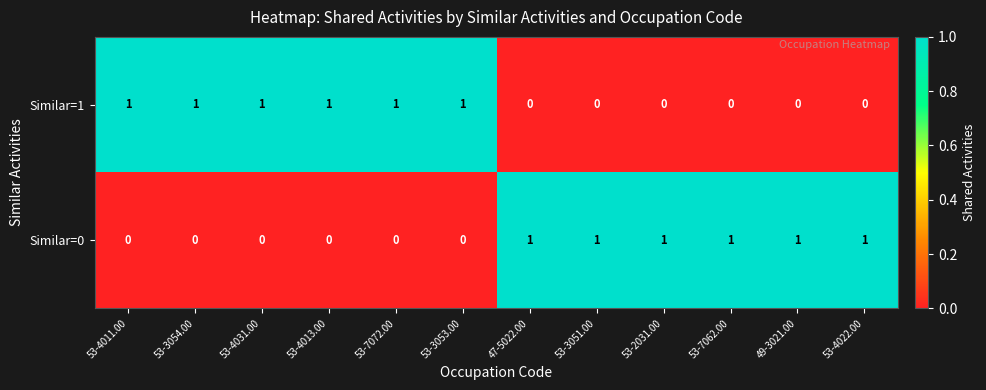

At how many categories does at least one series exceed 0?

12